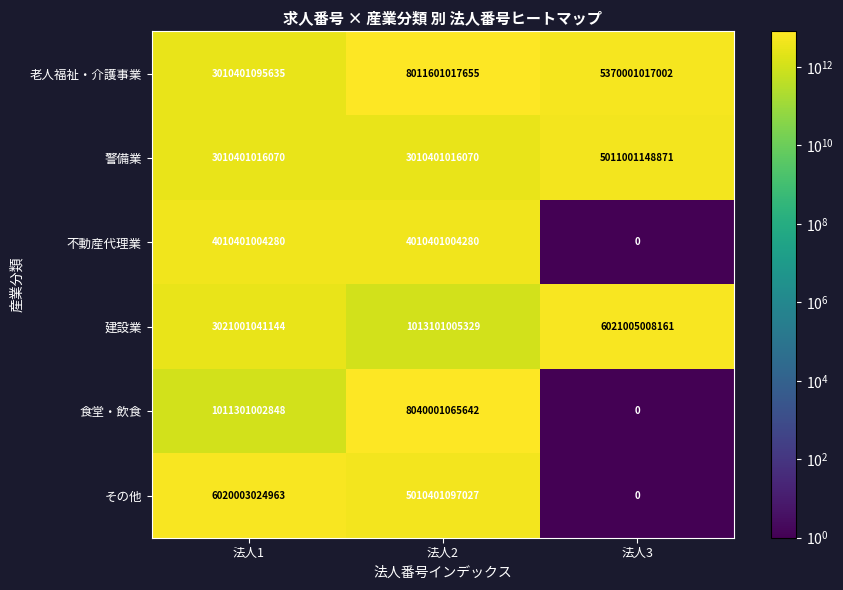

Read the 建設業 value at 法人1, to the nearest 100.

3021001041100